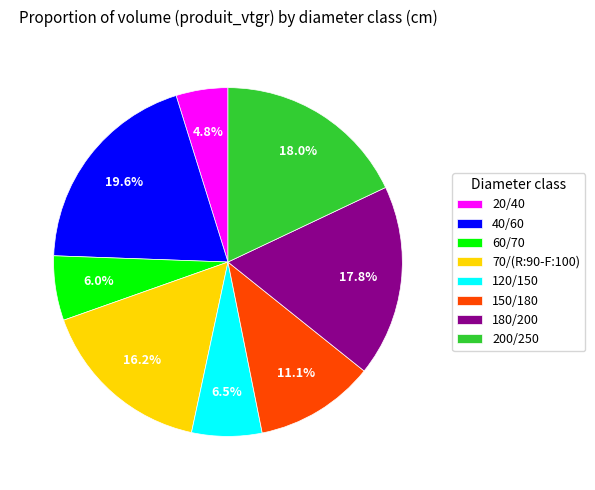

How many segments does this pie chart have?

8